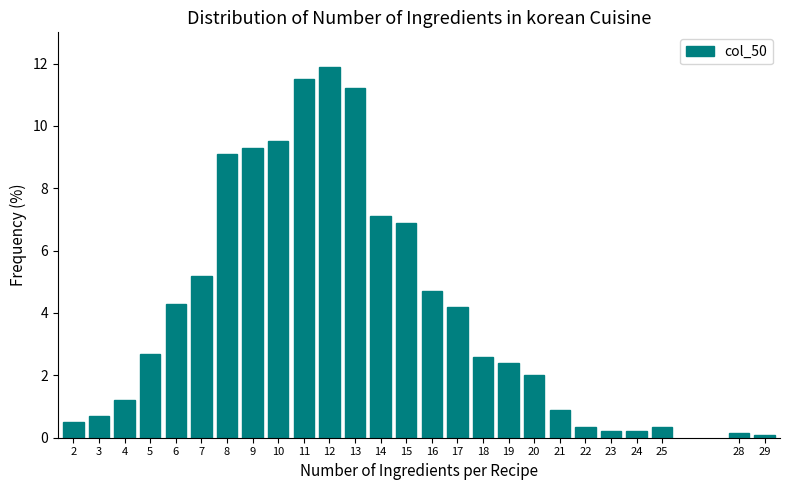

What is the approximate value at 19?

2.4